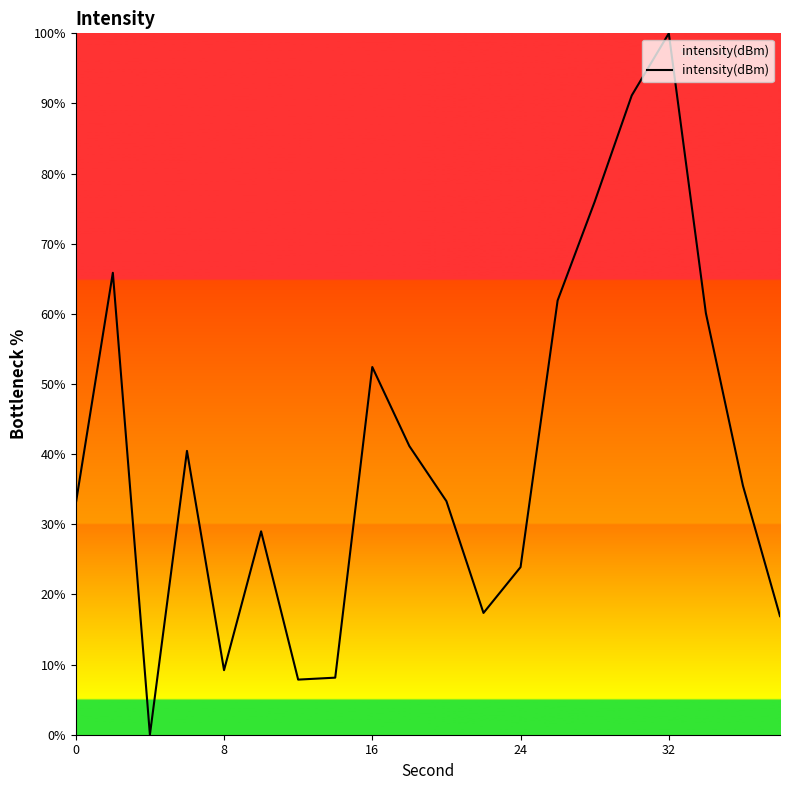

What is the maximum value shown in the chart?

100.0